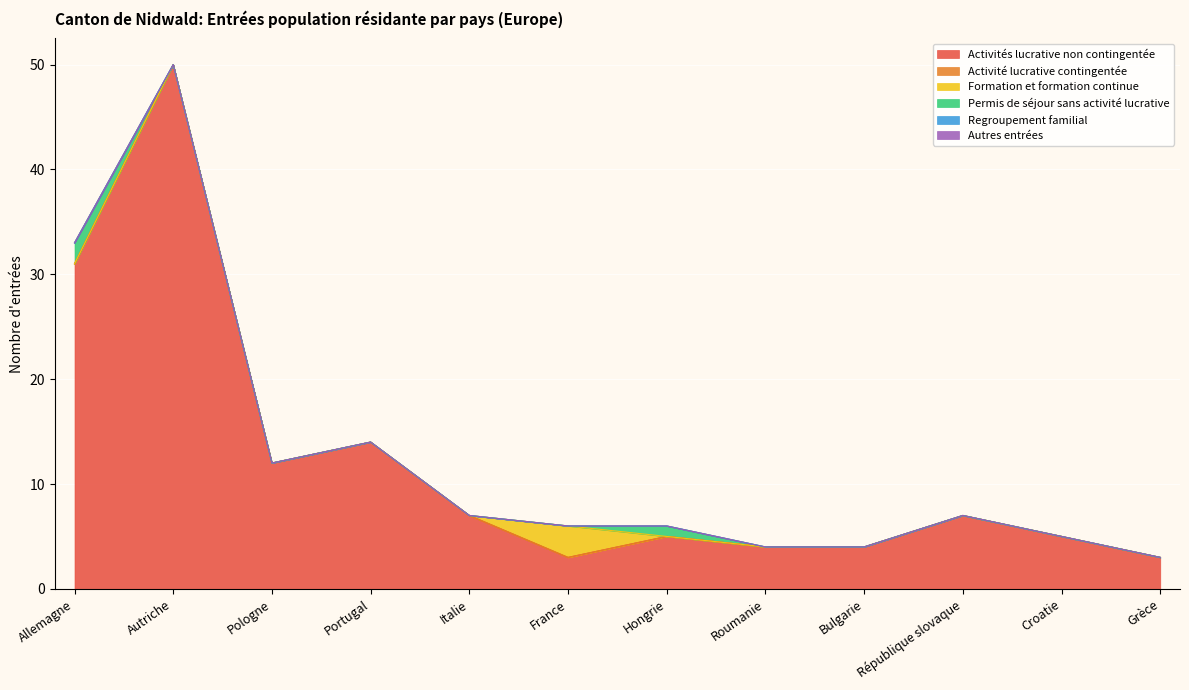

What are all the series names shown in the legend?

Activités lucrative non contingentée, Activité lucrative contingentée, Formation et formation continue, Permis de séjour sans activité lucrative, Regroupement familial, Autres entrées